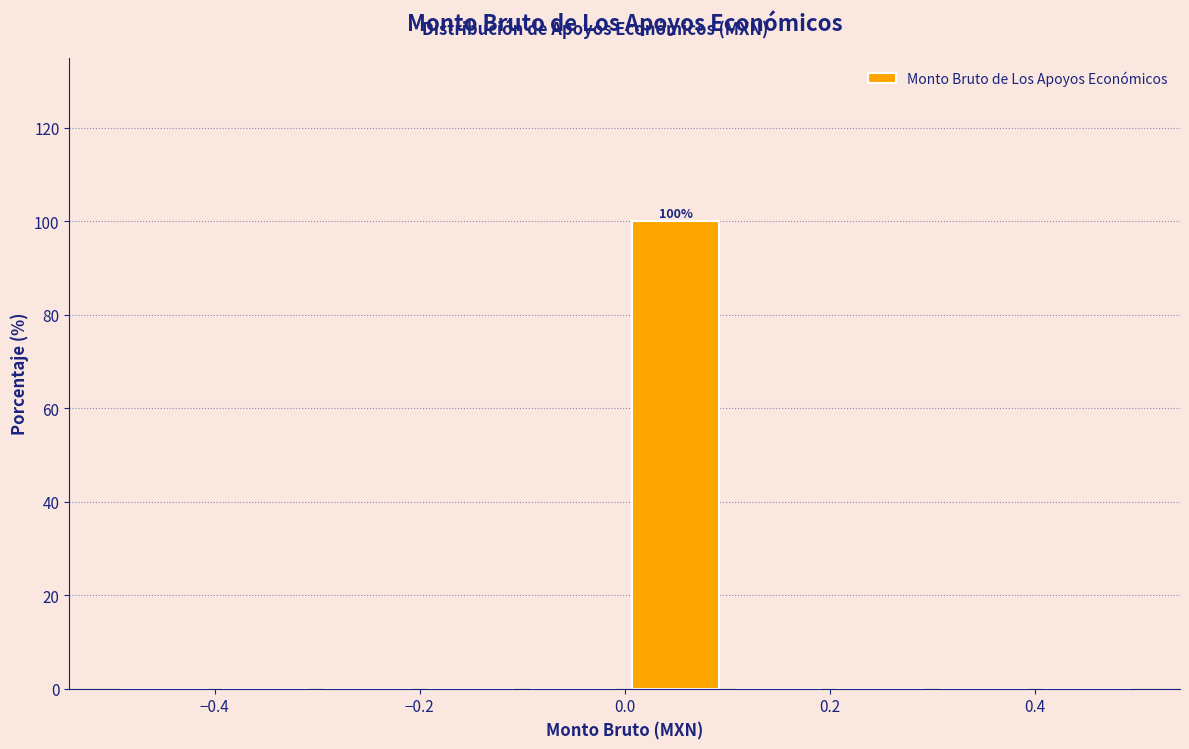

Which range on the x-axis has the tallest bar?

0.0 to 0.1